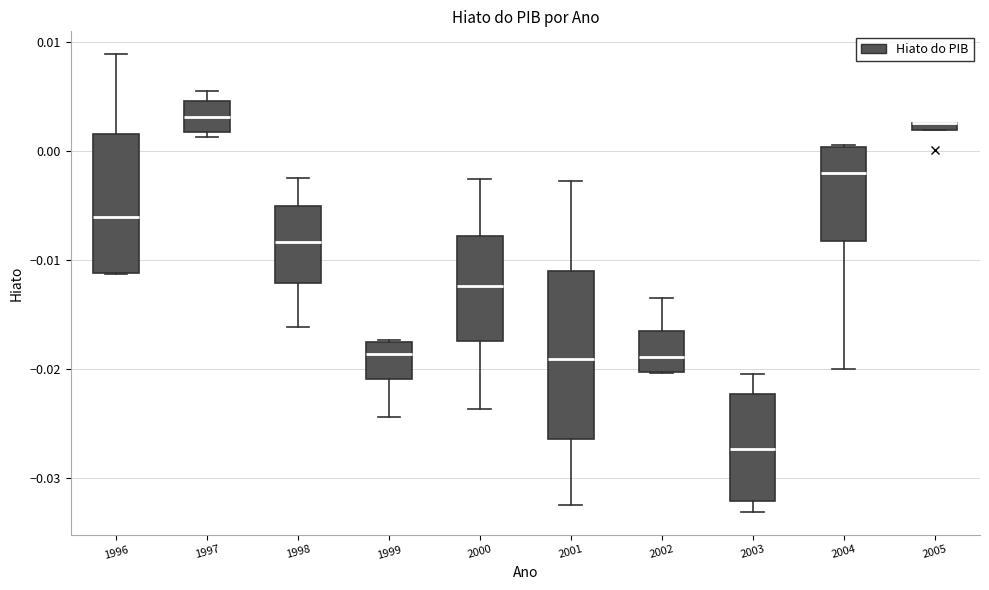

Where is the upper edge of the box at x = 2000 on the y-axis? The values are not printed on the chart, so give them approximately, as read against the axis.

-0.008